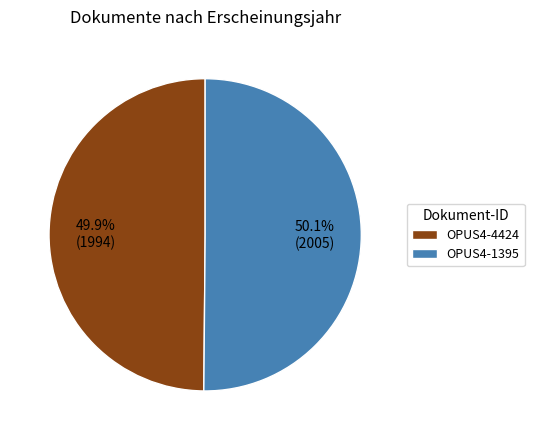

What portion of the pie excludes OPUS4-4424?

50.1%